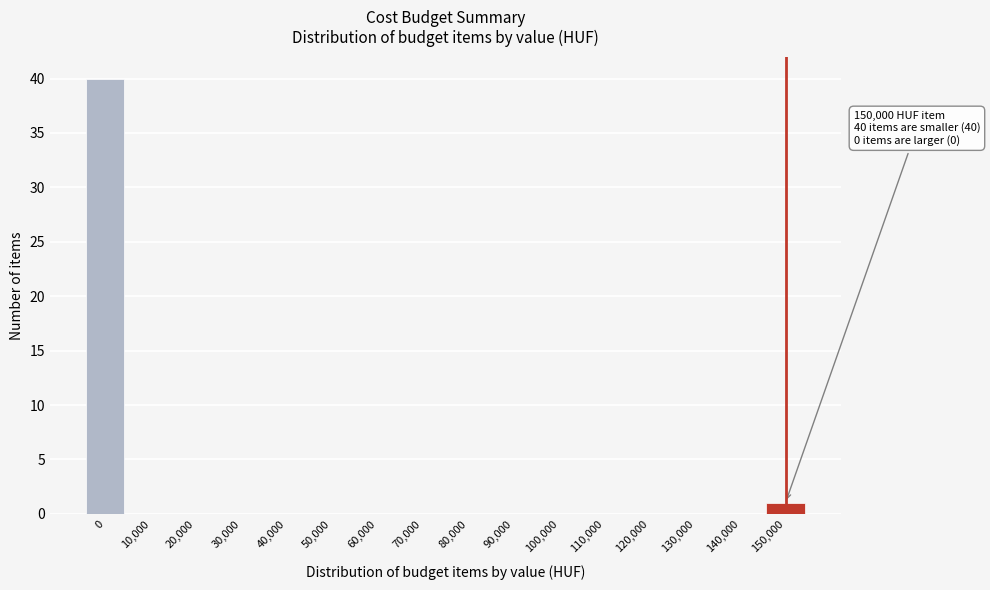

Reading left to right, list all the values displayed in this chart.

0=40	10,000=0	20,000=0	30,000=0	40,000=0	50,000=0	60,000=0	70,000=0	80,000=0	90,000=0	100,000=0	110,000=0	120,000=0	130,000=0	140,000=0	150,000=1